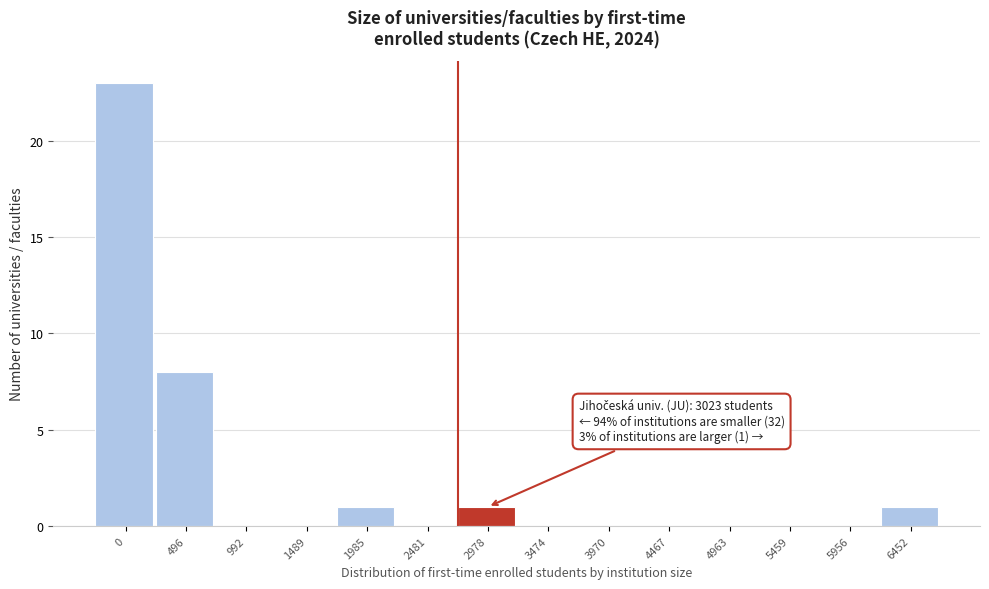

Reading left to right, what are all the values shown in this chart?

0=23	496=8	992=0	1489=0	1985=1	2481=0	2978=1	3474=0	3970=0	4467=0	4963=0	5459=0	5956=0	6452=1